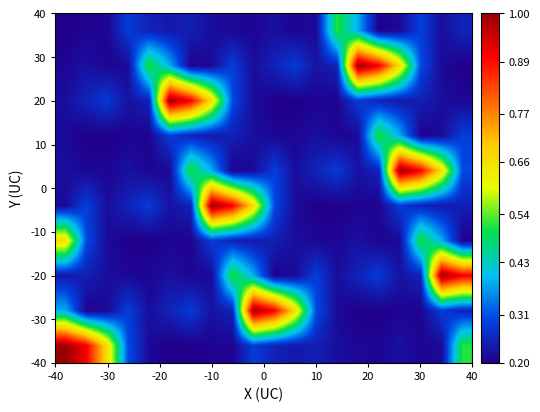

At how many categories does at least one series exceed 0?

20